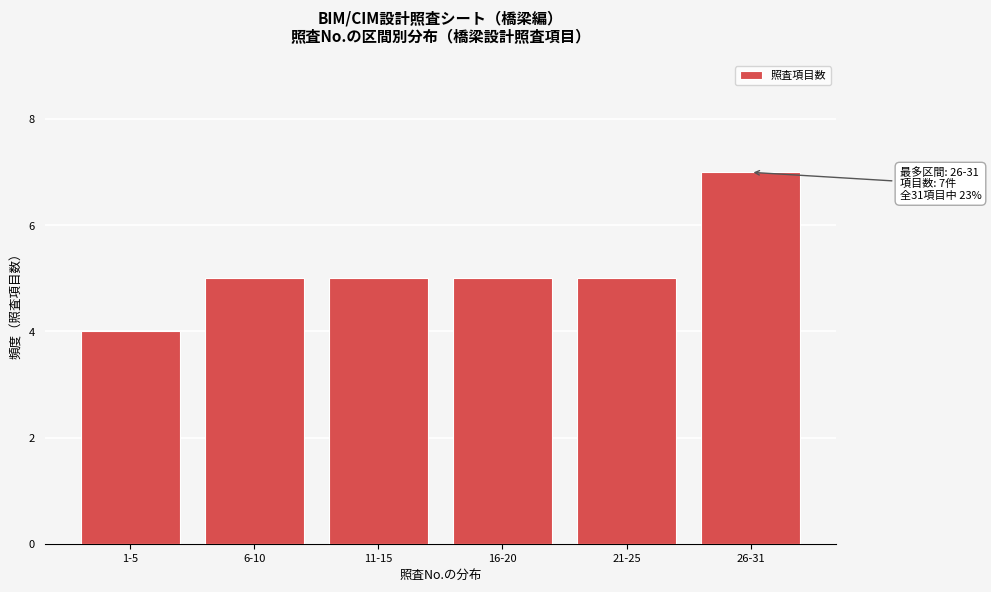

Reading left to right, list all the values displayed in this chart.

4	5	5	5	5	7